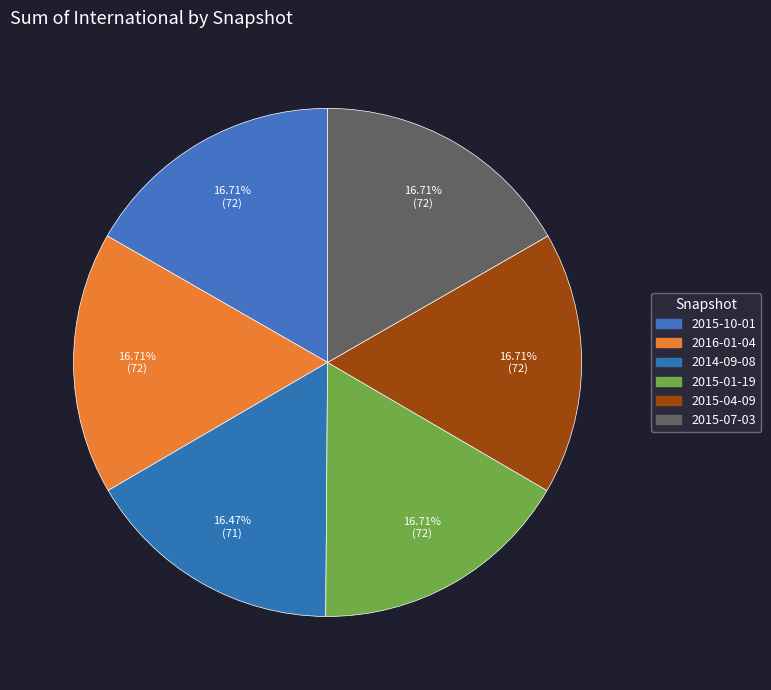

Does 2015-10-01 account for over 50% of the chart?

No